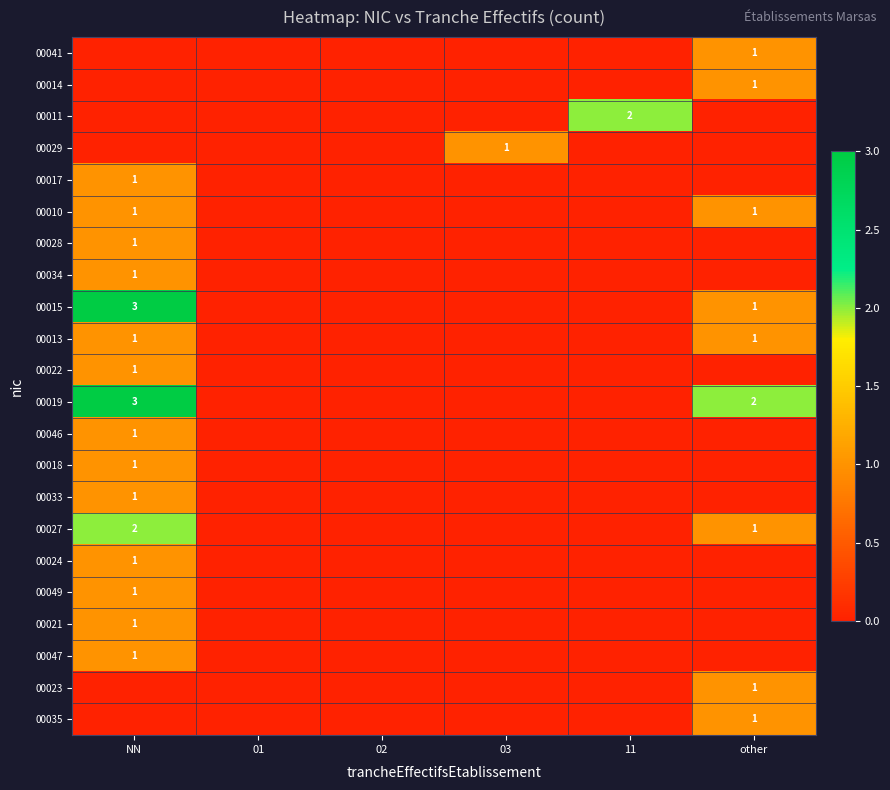

True or false: 00034 has a value of 1 at NN.

True